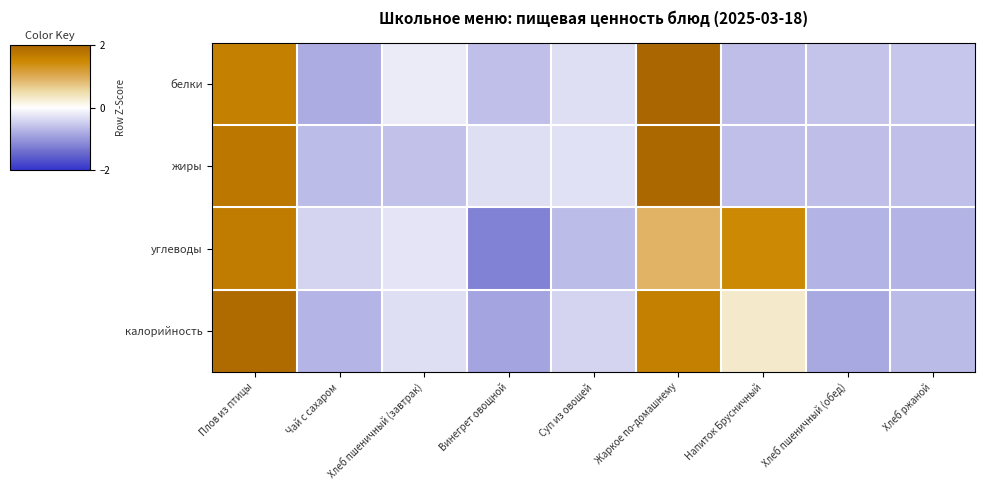

Between Хлеб пшеничный (завтрак) and Жаркое по-домашнему, which series saw the biggest shift?

жиры